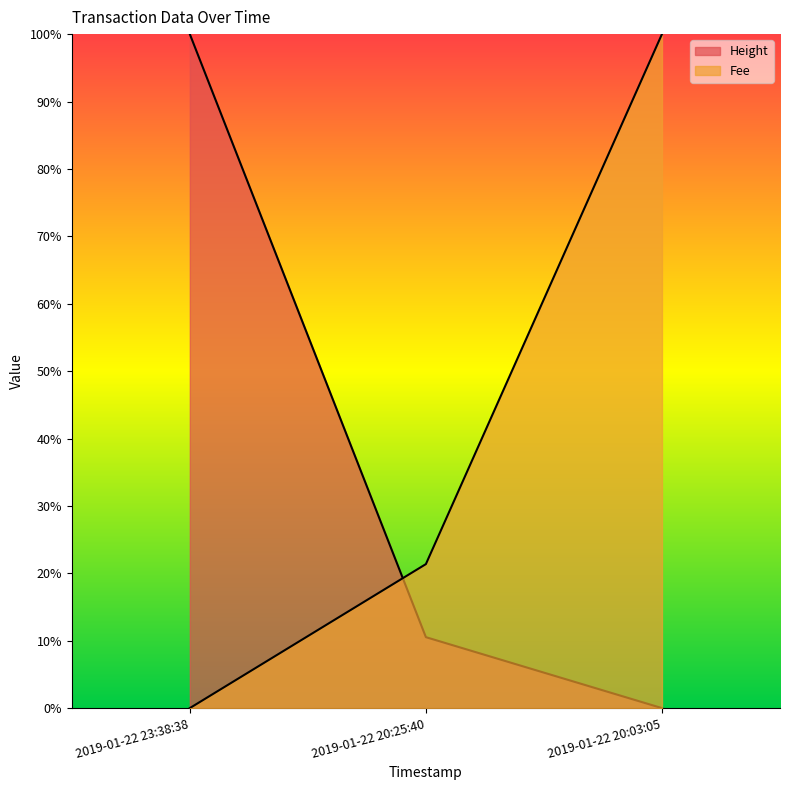

At how many categories does at least one series exceed 0?

3